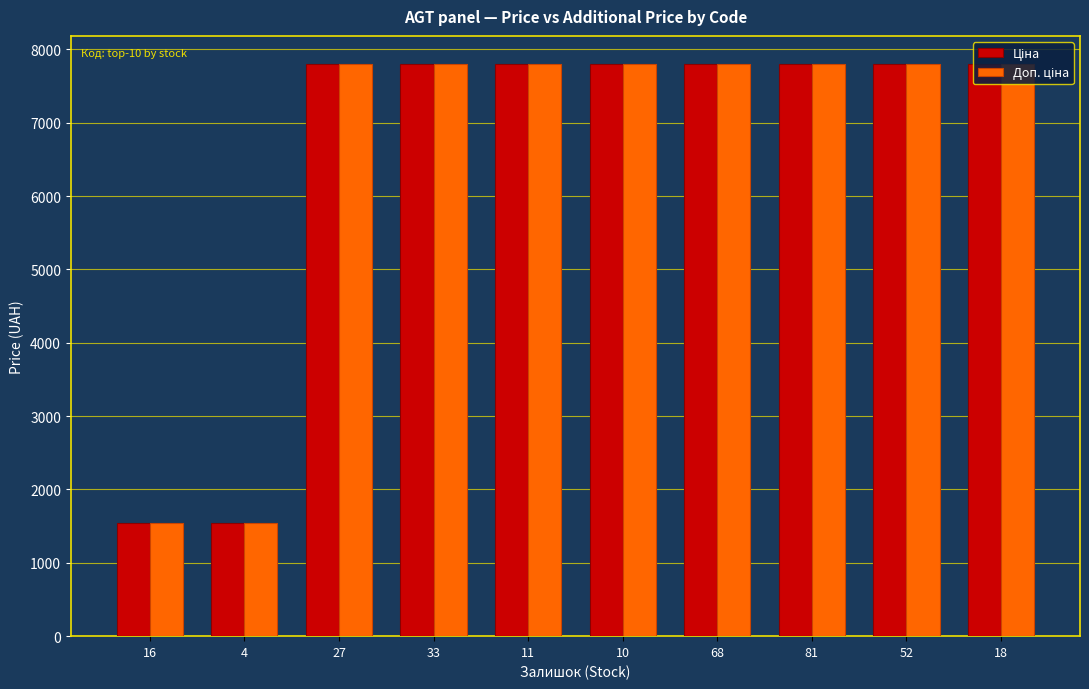

At how many categories does at least one series exceed 6331?

8